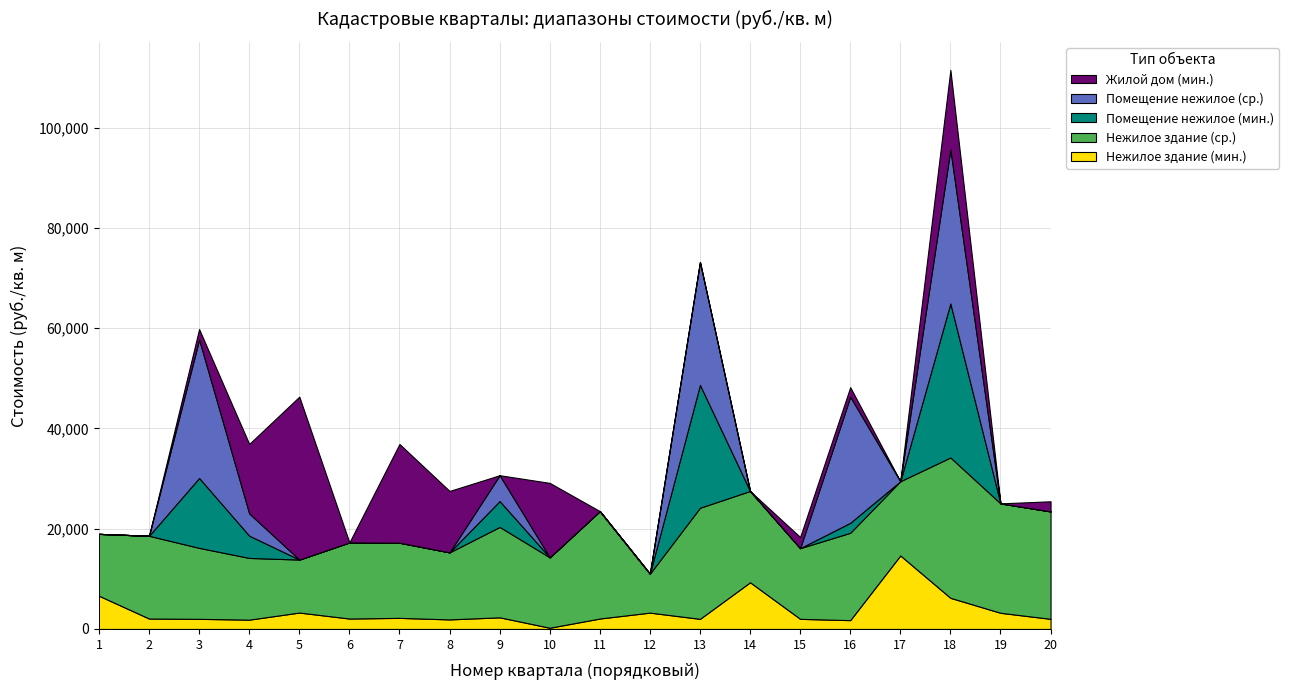

Reading left to right, transcribe all the data shown in this chart.

Нежилое здание (мин.): 6622.9	2076.5	2015.2	1855.3	3272.2	2077.9	2209.7	1903.9	2318.6	241.6	2082.0	3257.5	2015.4	9307.2	2015.4	1756.7	14655.8	6204.9	3221.1	2015.3
Нежилое здание (ср.): 12341.6	16503.5	14157.2	12310.7	10569.4	15185.1	14996.0	13377.6	18029.4	14046.6	21424.1	7764.2	22156.5	18212.1	14101.5	17424.5	14803.2	28000.5	21825.8	21431.5
Помещение нежилое (мин.): 0.0	0.0	13937.1	4438.7	0.0	0.0	0.0	0.0	5156.1	0.0	0.0	0.0	24509.3	0.0	0.0	1986.2	0.0	30724.8	0.0	0.0
Помещение нежилое (ср.): 0.0	0.0	27628.7	4438.7	0.0	0.0	0.0	0.0	5156.1	0.0	0.0	0.0	24509.3	0.0	0.0	25154.1	0.0	30724.8	0.0	0.0
Жилой дом (мин.): 0.0	0.0	2076.4	13857.9	32494.2	0.0	19687.7	12243.4	0.0	14844.7	0.0	0.0	0.0	0.0	2220.9	1904.5	0.0	15855.1	0.0	2015.3